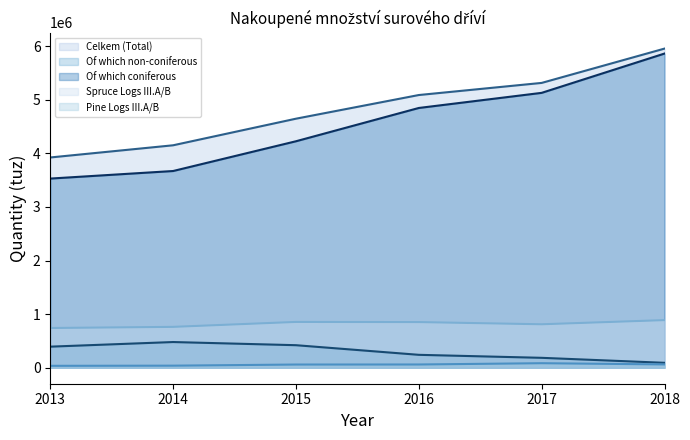

True or false: Spruce Logs III.A/B (line) has a value of 214143.6 at 2014.

False